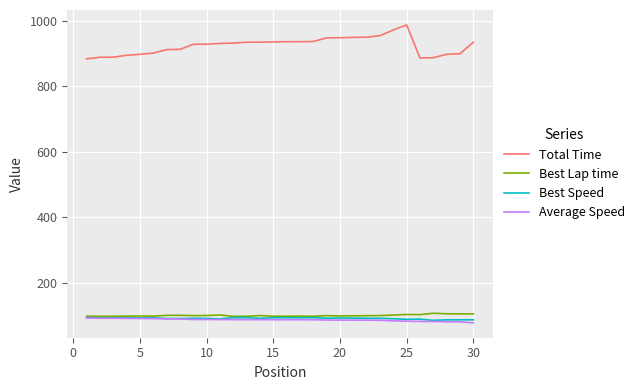

True or false: Total Time and Best Lap time cross at least once.

False